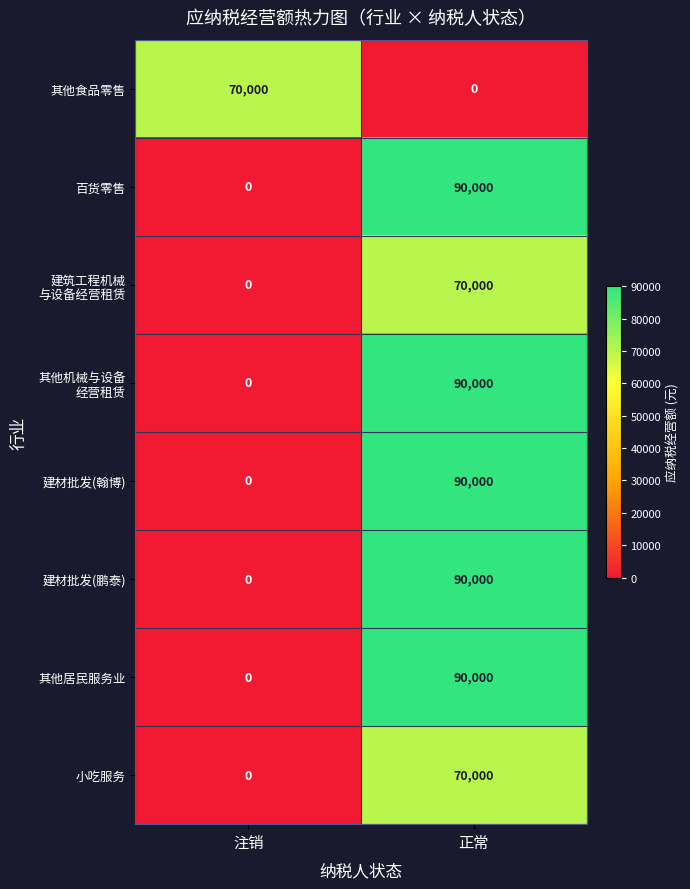

Rank the categories by 建材批发(鹏泰) value from highest to lowest.

正常, 注销